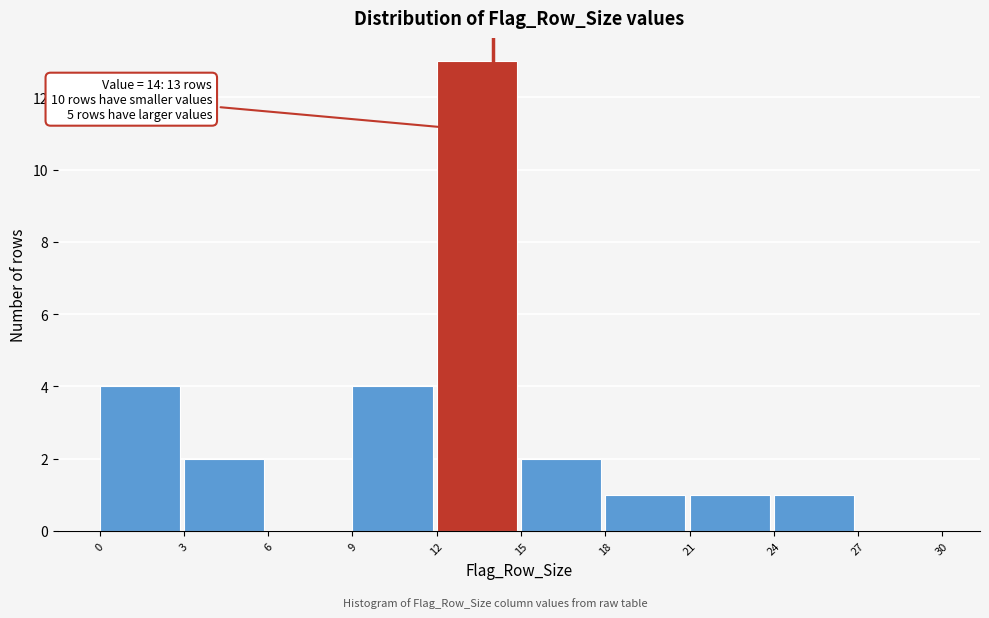

Over which range of the x-axis is the bar tallest?

12 to 15